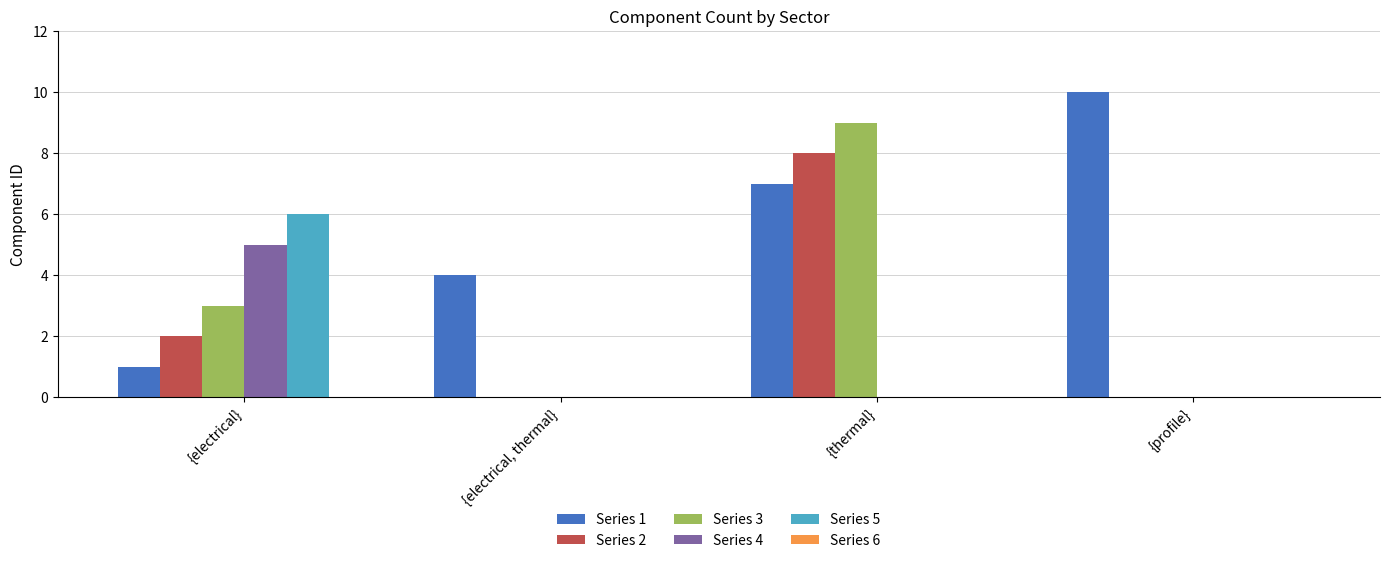

Does the chart contain stacked bars?

No